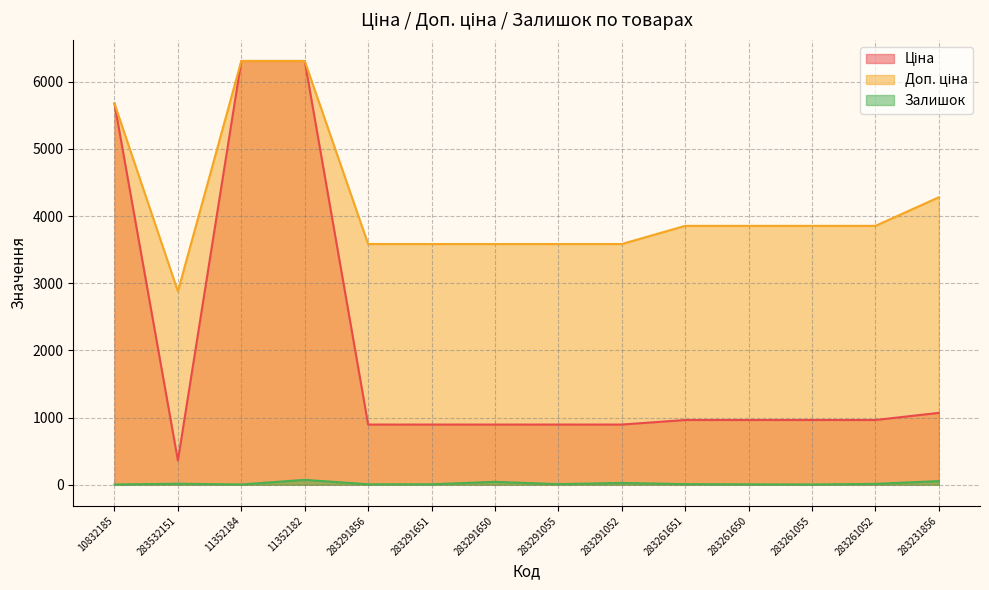

How many lines are shown in the chart?

3